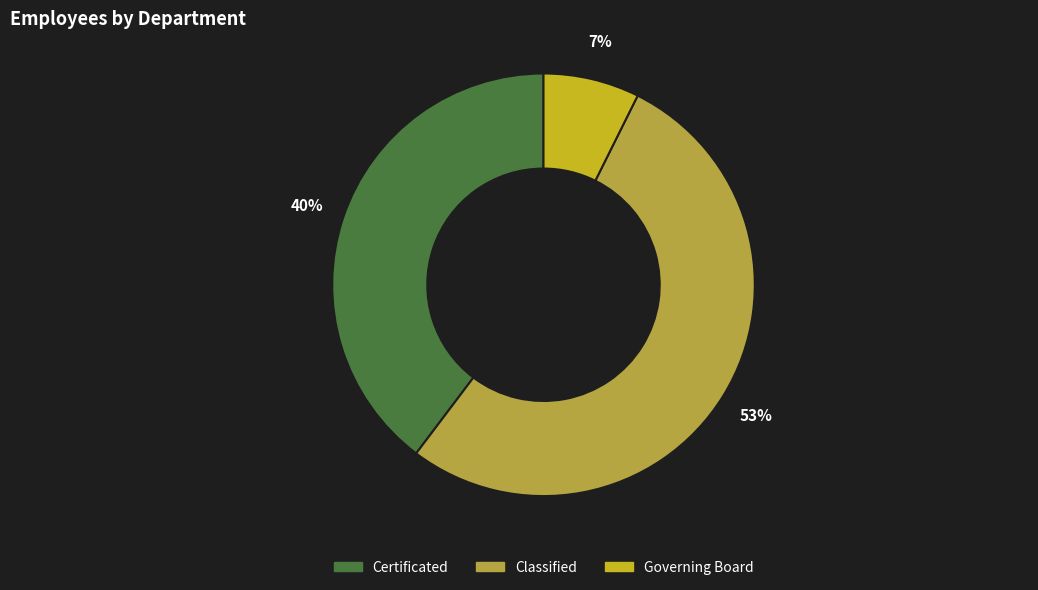

What is the ratio of the value at Governing Board to the value at Certificated?

0.2